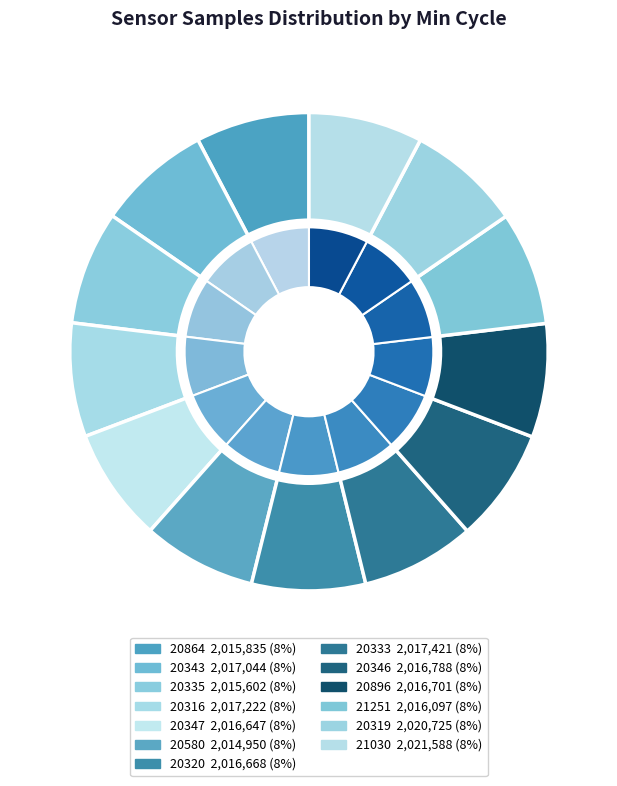

The 20896 slice represents 8% of the pie. True or false?

True